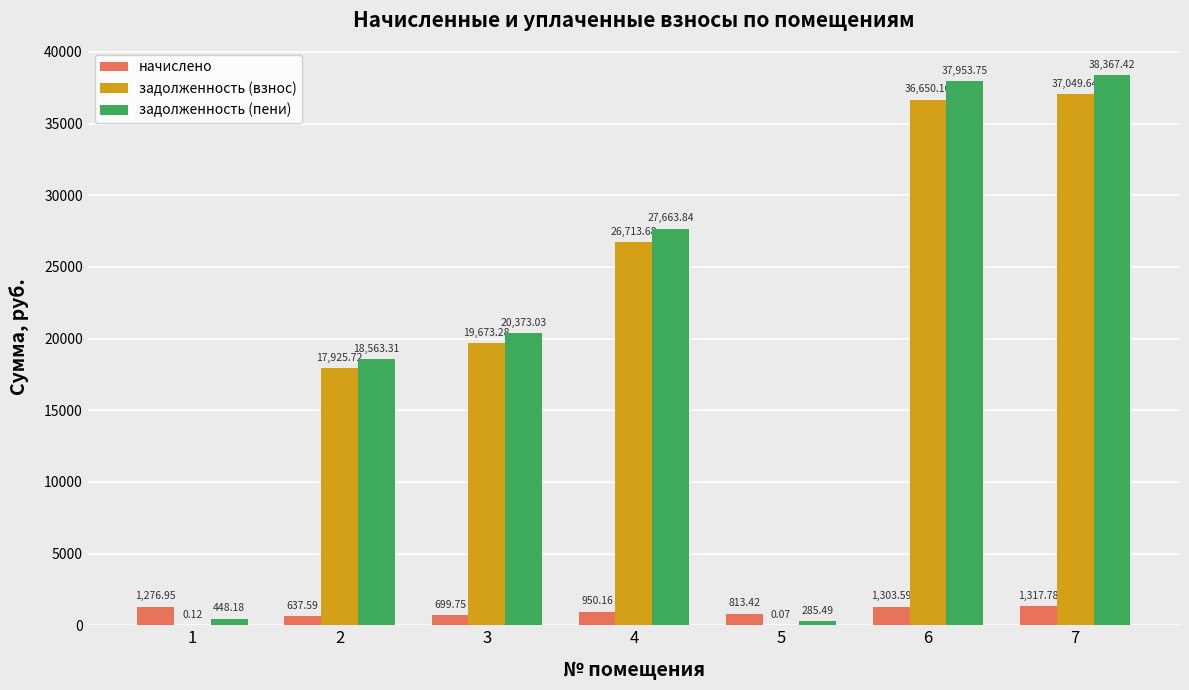

Is the value of задолженность (взнос) at 7 greater than the value of начислено at 2?

Yes